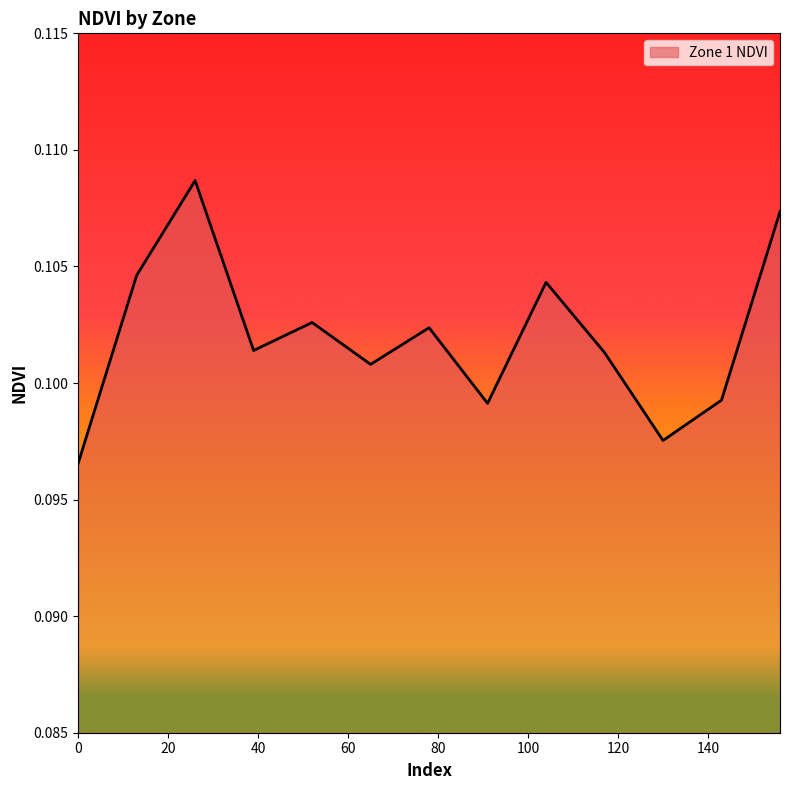

Rank the categories by value from highest to lowest.

26, 156, 13, 104, 52, 78, 39, 117, 65, 143, 91, 130, 0